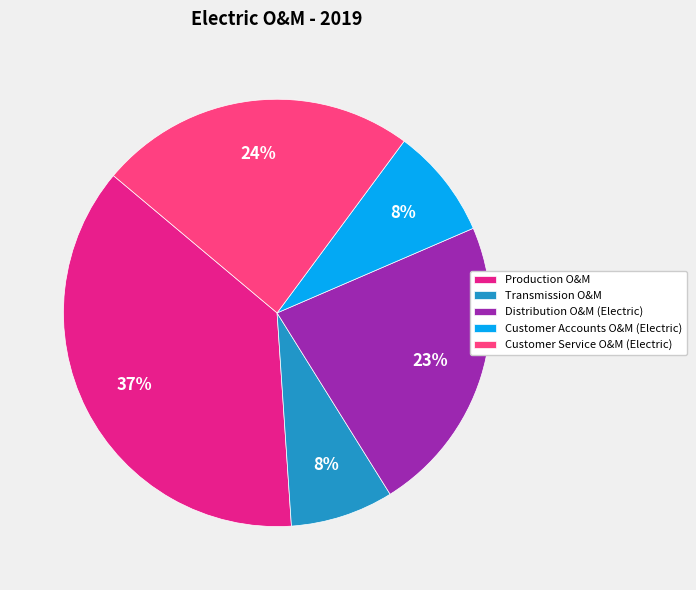

What percentage is the Transmission O&M slice, to the nearest percent?

8%